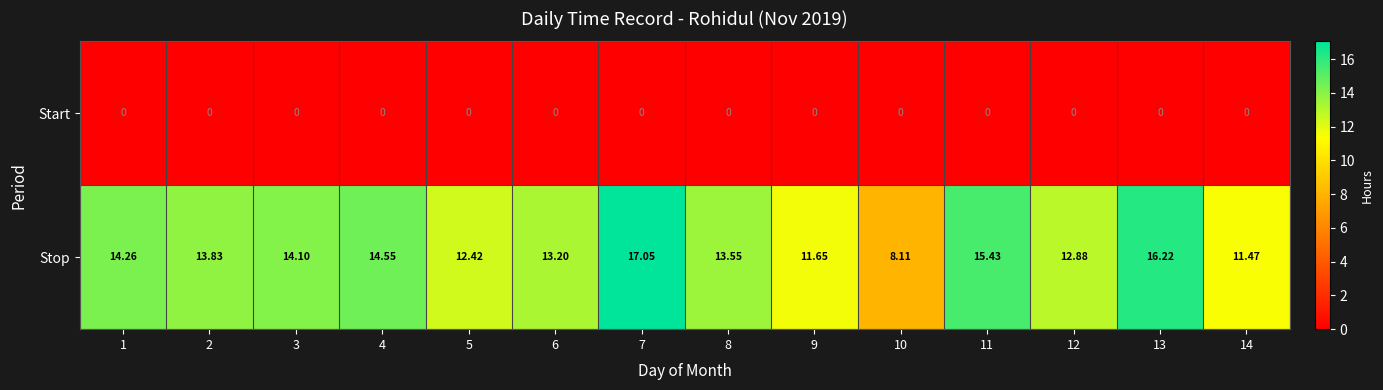

List the series in order of their peak value, highest first.

Stop, Start